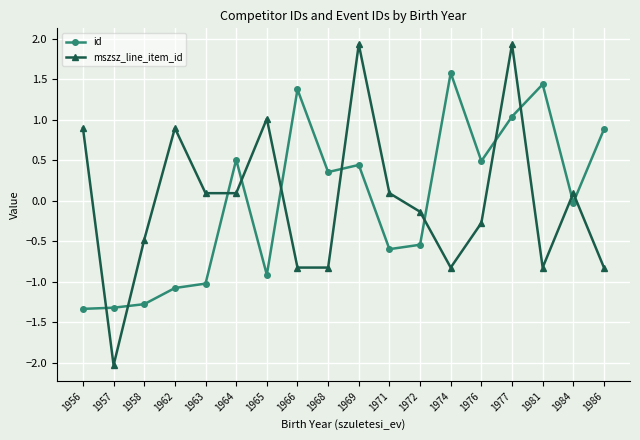

What is the minimum value for id?

-1.3